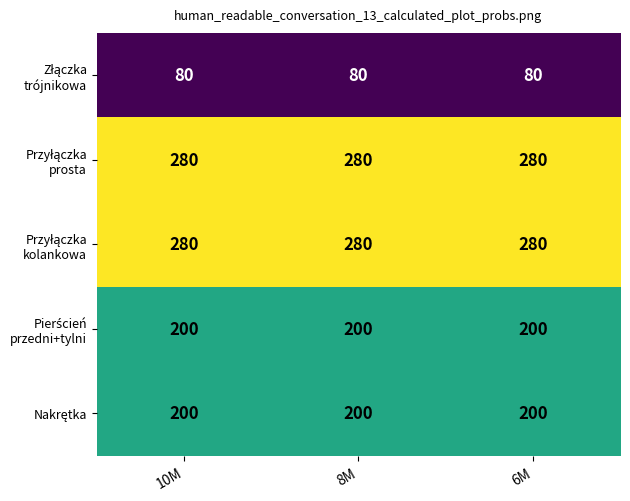

At how many categories does at least one series exceed 270?

3